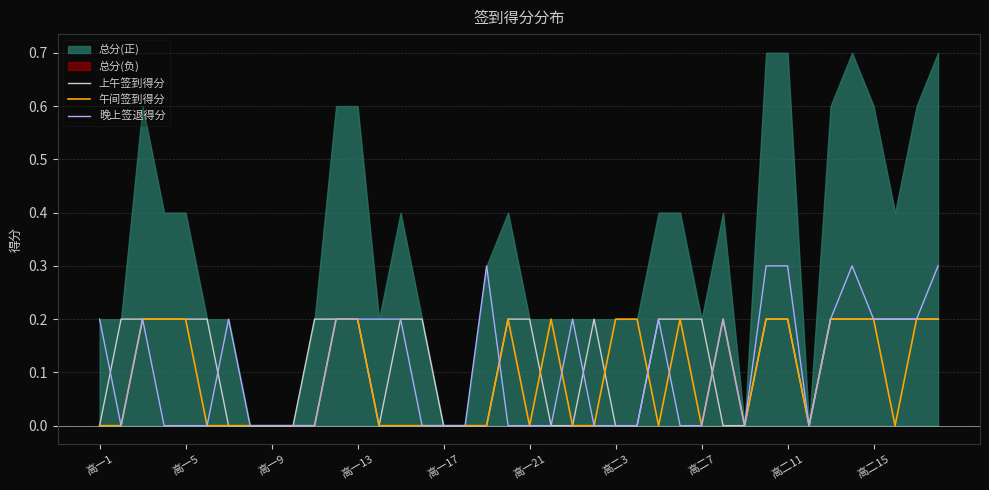

The 晚上签退得分 series shows 0.0 at 高二15. True or false?

False